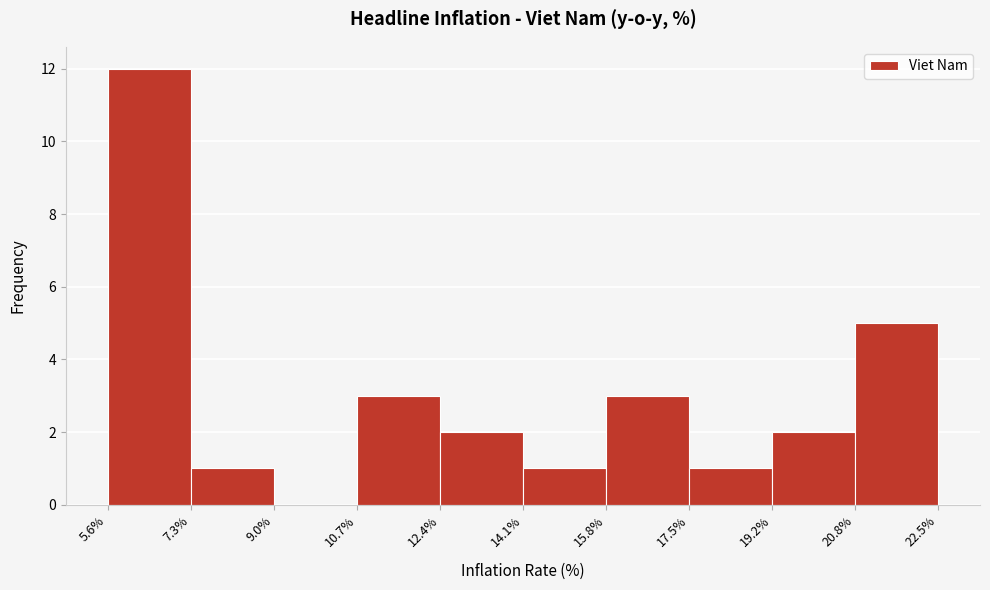

Reading left to right, list every bar in this chart as the range it spans on the x-axis followed by its height. The values are not printed on the chart, so give them approximately, as read against the axis.

5.6% to 7.3%: 12
7.3% to 9.0%: 1
9.0% to 10.7%: 0
10.7% to 12.4%: 3
12.4% to 14.1%: 2
14.1% to 15.8%: 1
15.8% to 17.5%: 3
17.5% to 19.2%: 1
19.2% to 20.8%: 2
20.8% to 22.5%: 5